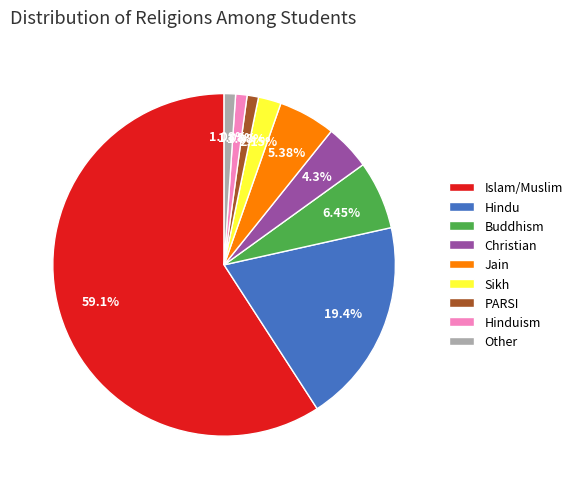

True or false: Other accounts for 1% of the total.

True